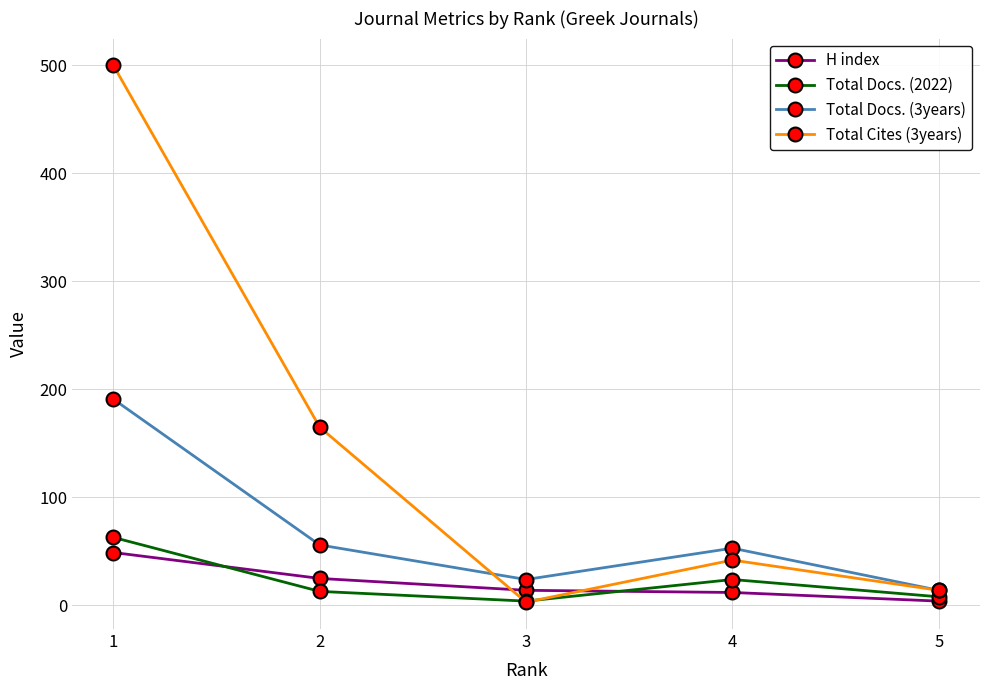

How many distinct data groups are displayed?

4